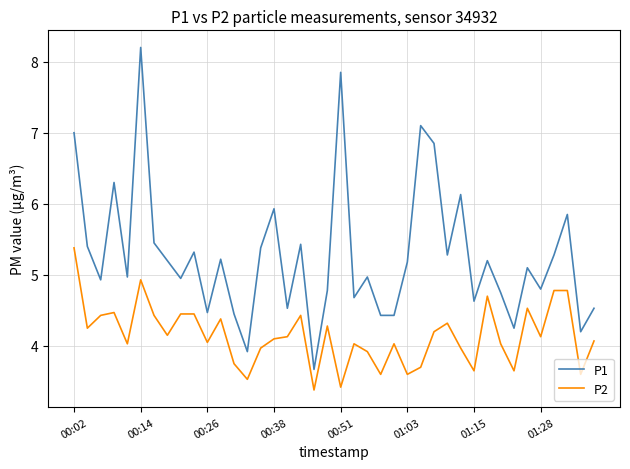

Which series has the largest total across all categories?

P1